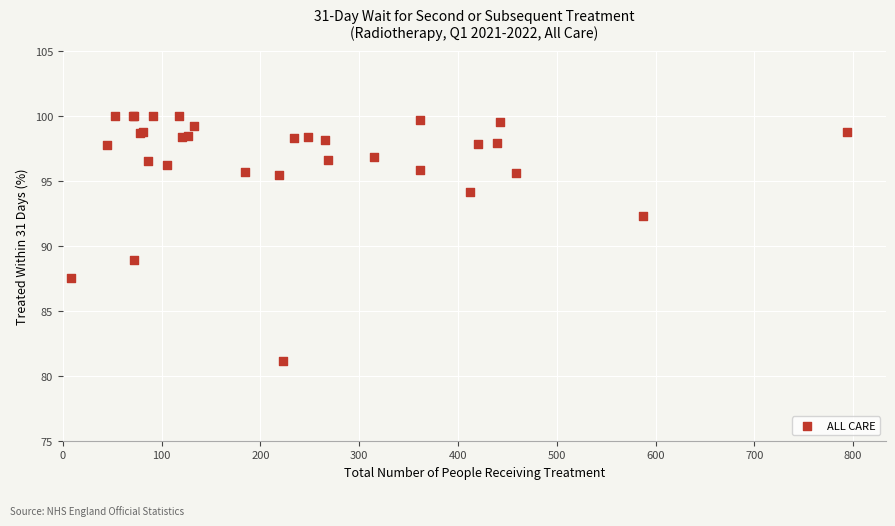

What Y value in the scatter plot is closest to 90?

88.9